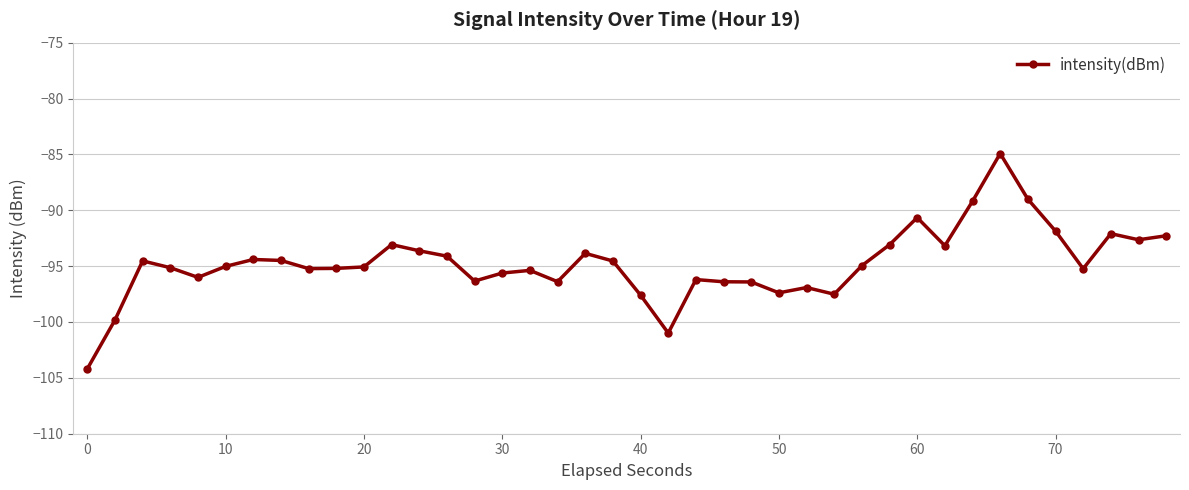

What is the average value?

-94.8